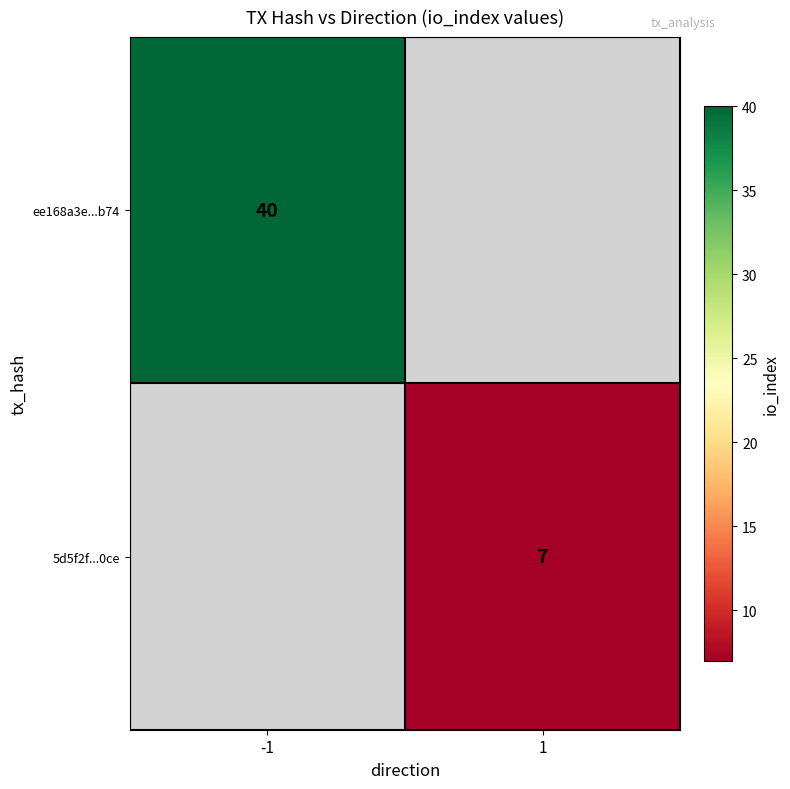

How many distinct data groups are displayed?

2